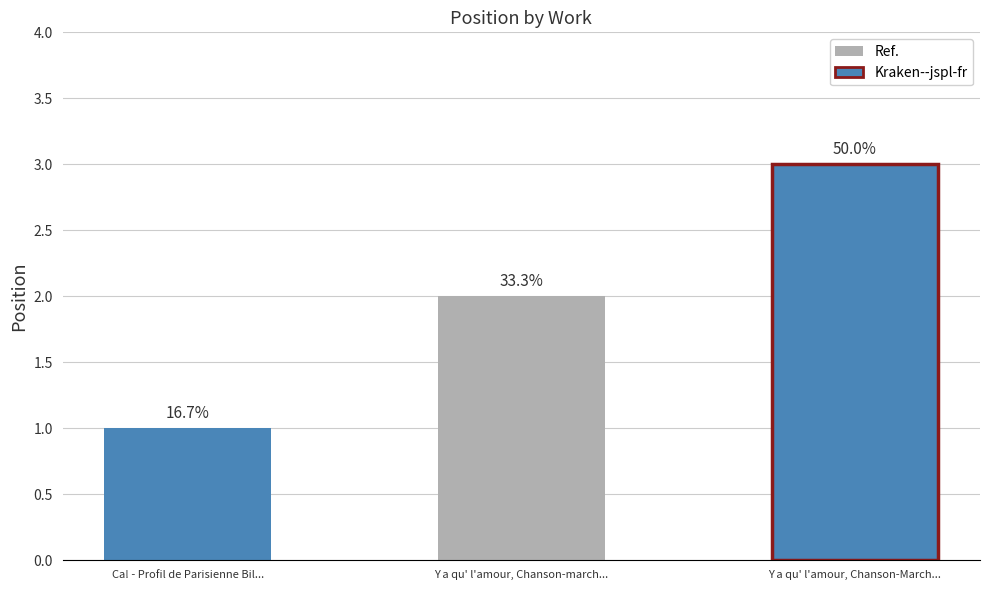

Between Ca! - Profil de Parisienne Billot and Y a qu' l'amour, Chanson-marche Billot, which is larger?

Y a qu' l'amour, Chanson-marche Billot